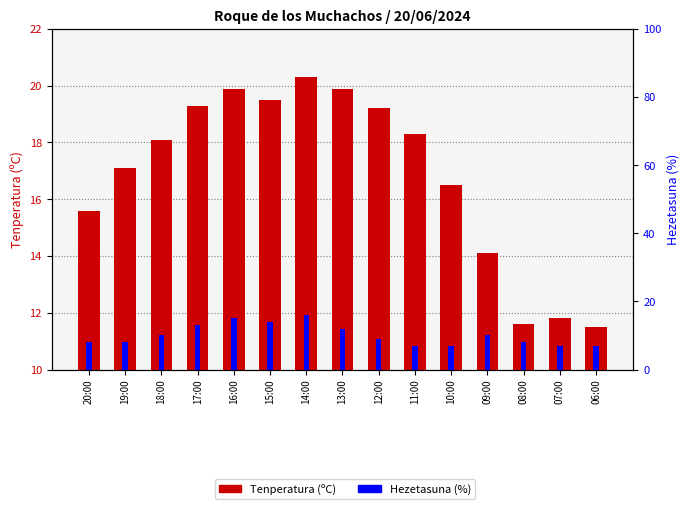

What is the difference between the highest and lowest values at 14:00?

4.3